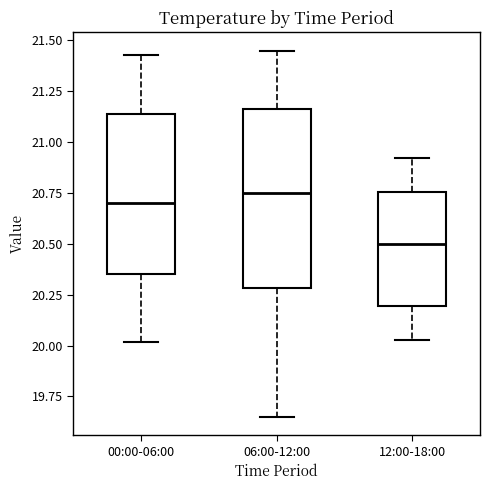

Reading left to right, read every box against the y-axis: the position of its median line, the range the box covers, and the ends of its whiskers. The values are not printed on the chart, so give them approximately, as read against the axis.

00:00-06:00: median 20.70, box 20.35 to 21.15, whiskers 20.00 to 21.45
06:00-12:00: median 20.75, box 20.30 to 21.15, whiskers 19.65 to 21.45
12:00-18:00: median 20.50, box 20.20 to 20.75, whiskers 20.05 to 20.90